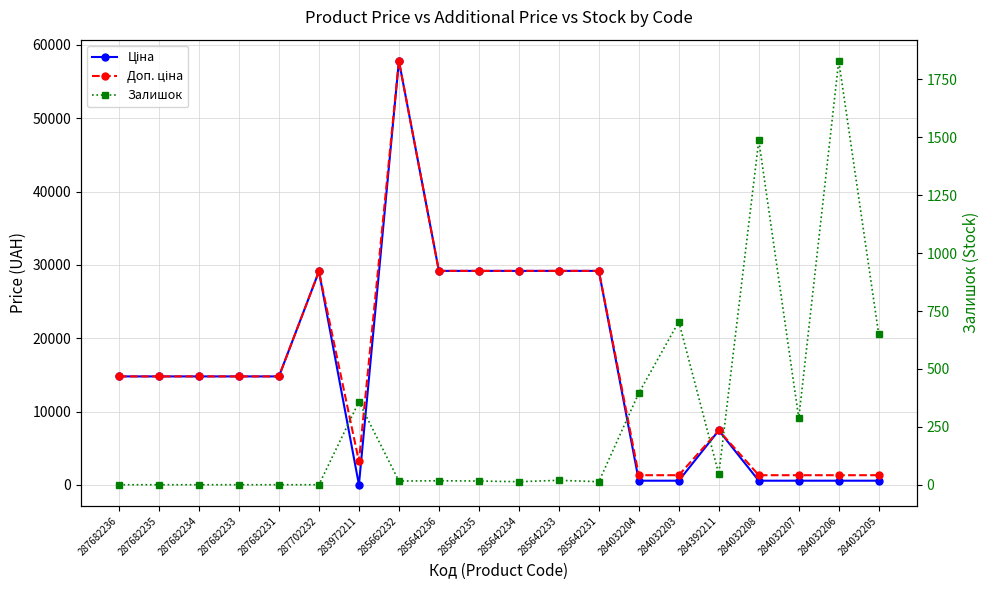

What is the spread (max minus min) of values at 284032206?

1249.6